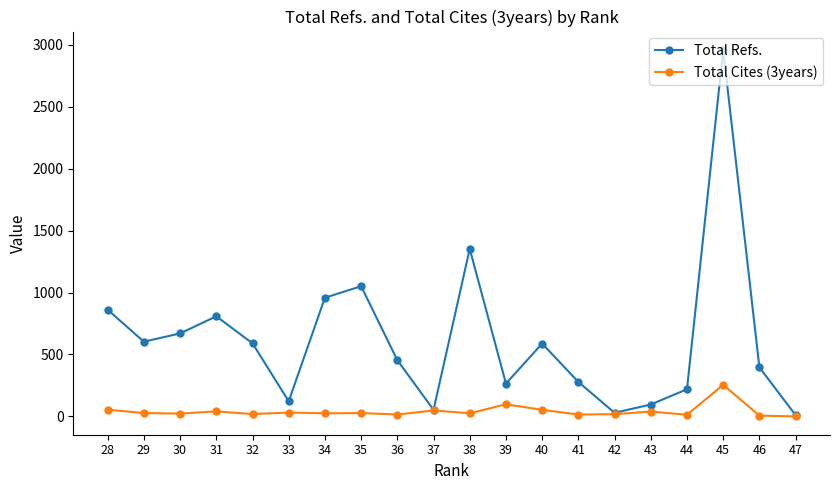

What is the greatest value displayed?

2959